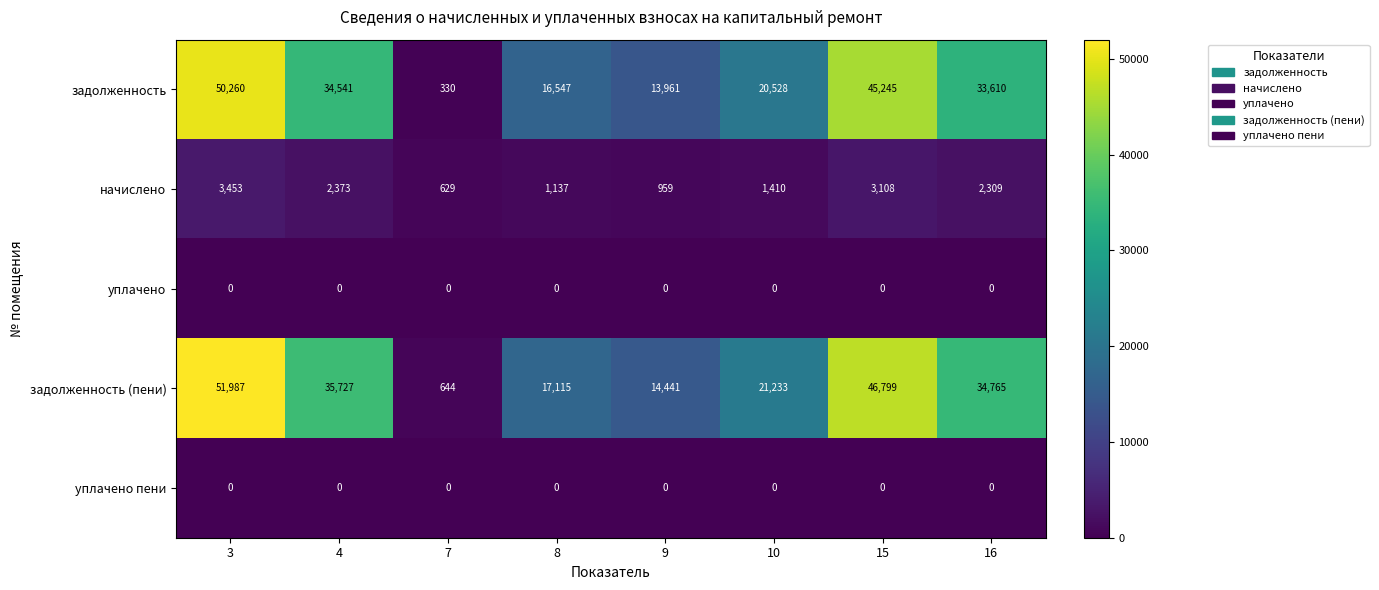

What is the difference between the highest and lowest values at 7?

644